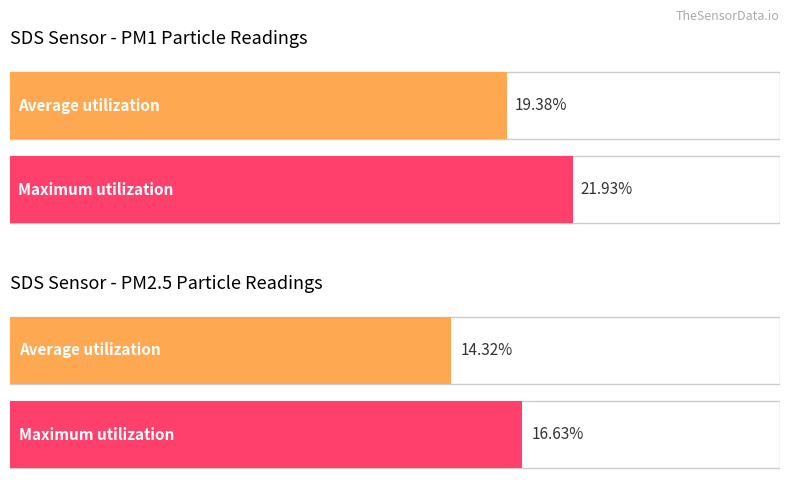

The Average utilization series shows 8.7 at 2022/03/08 00:11. True or false?

False